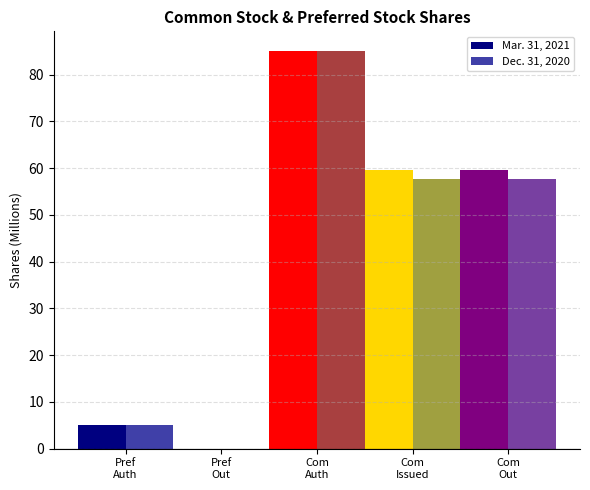

The value of Mar. 31, 2021 at Pref
Auth is 5.0. True or false?

True